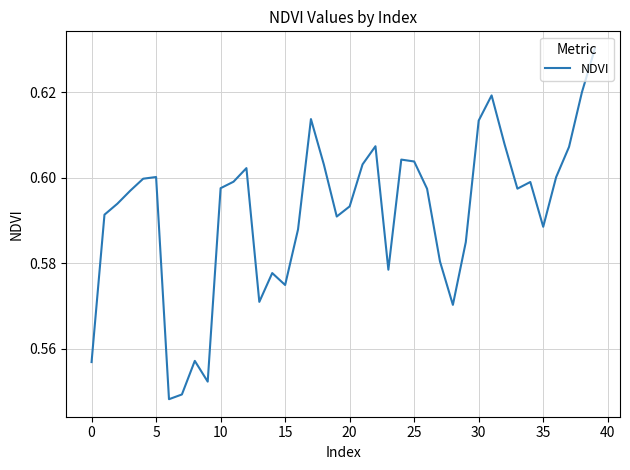

Is this an area chart (filled region under the line)?

No